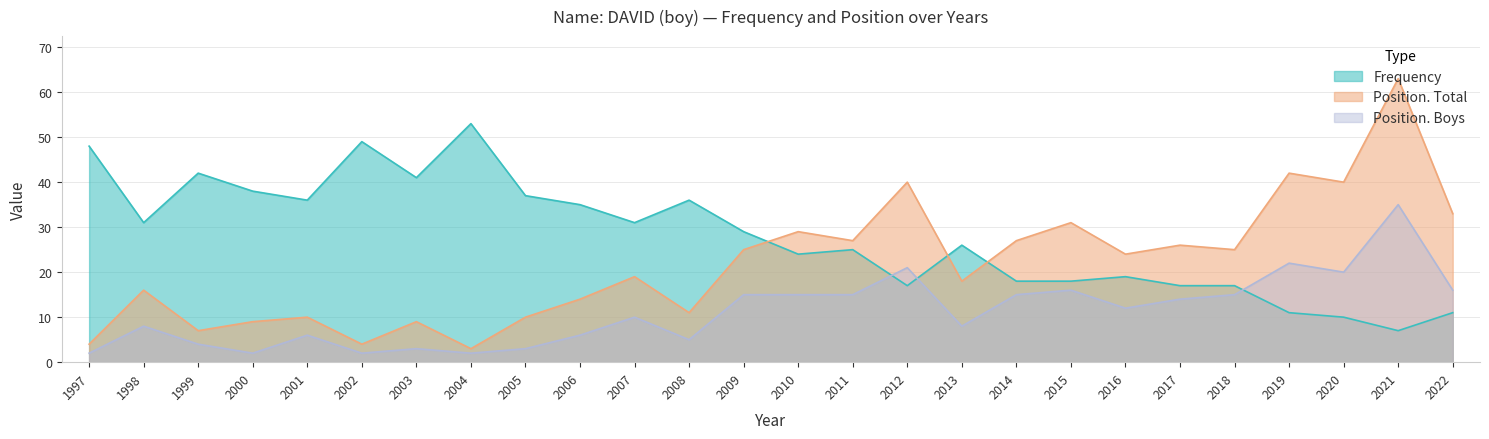

What is the maximum value shown in the chart?

63